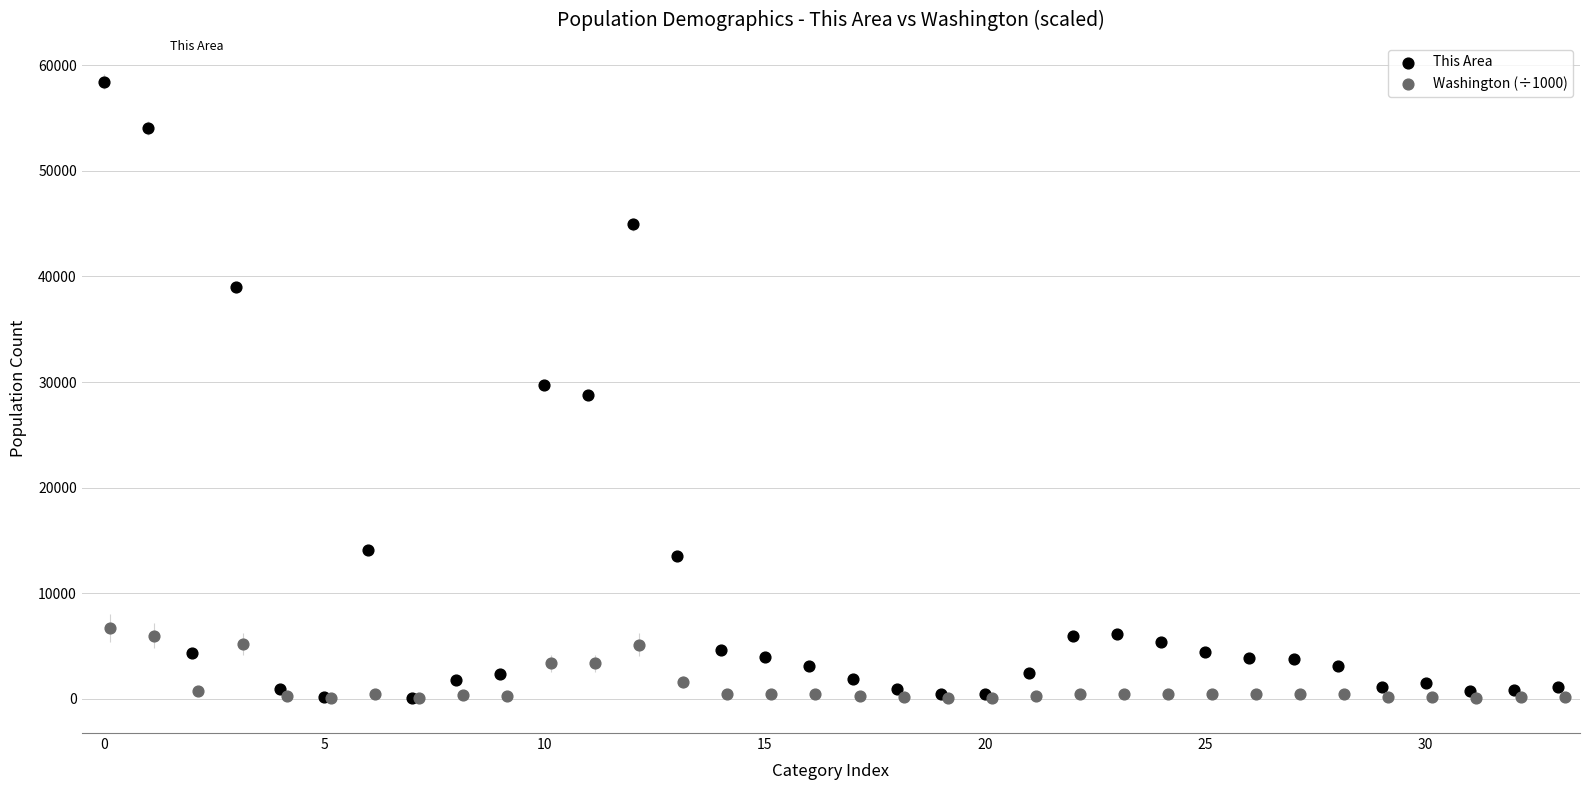

Which series has the widest spread of Y values?

This Area